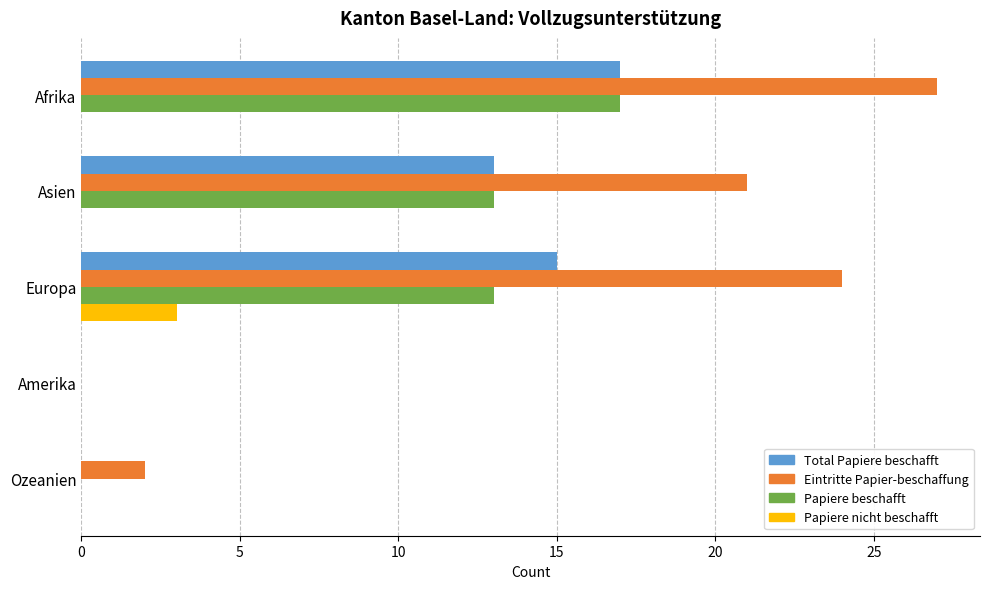

What is the sum of all Papiere nicht beschafft values?

3